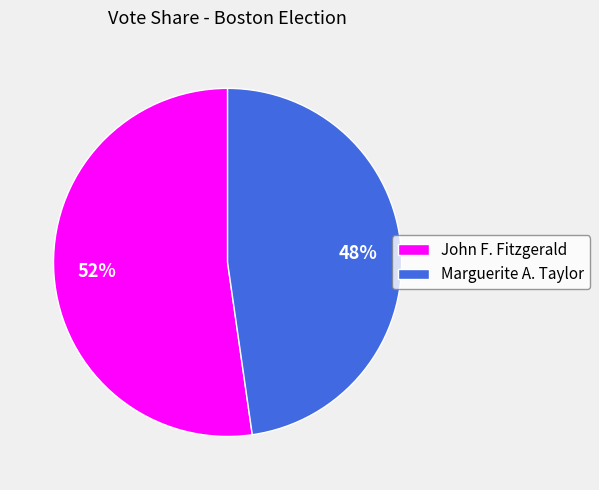

What is the smallest slice in the pie chart?

Marguerite A. Taylor